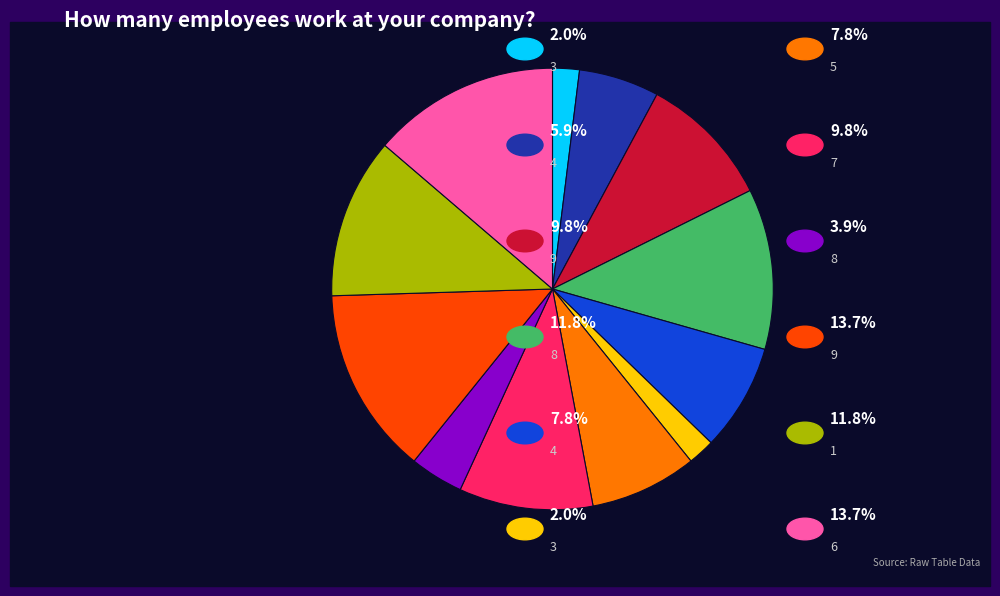

Does any single category account for the majority?

No